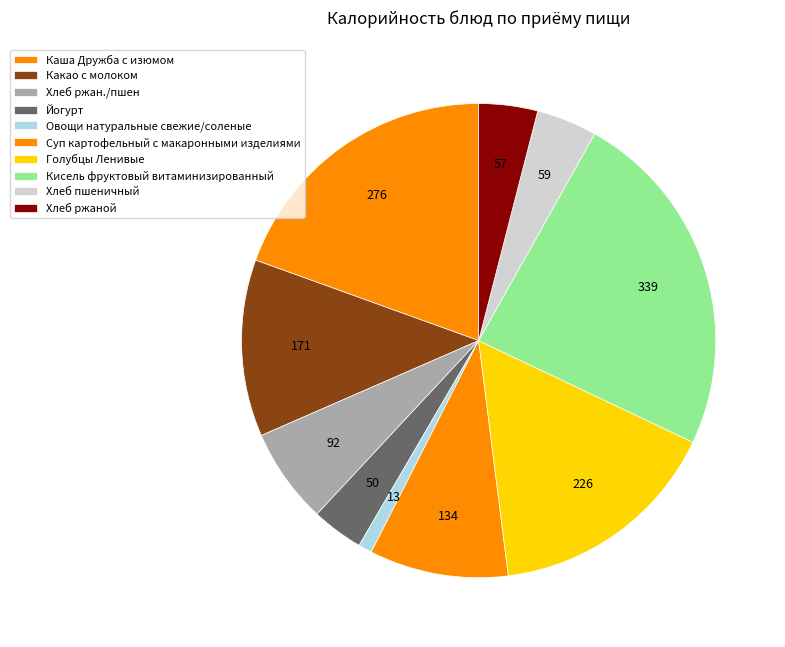

Does Какао с молоком account for over 50% of the chart?

No